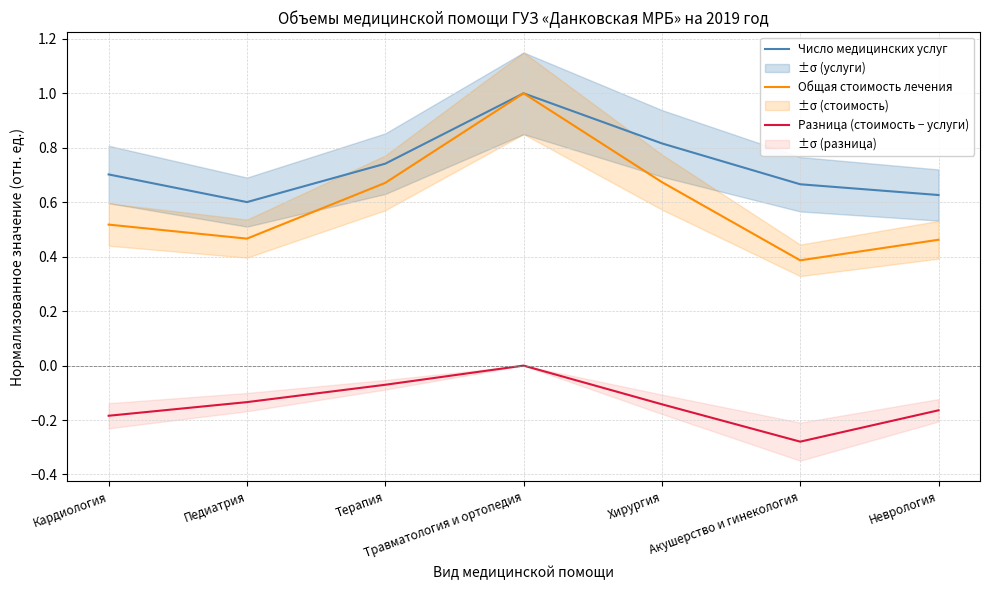

At which category does Разница (стоимость − услуги) reach its first local peak?

Травматология и ортопедия